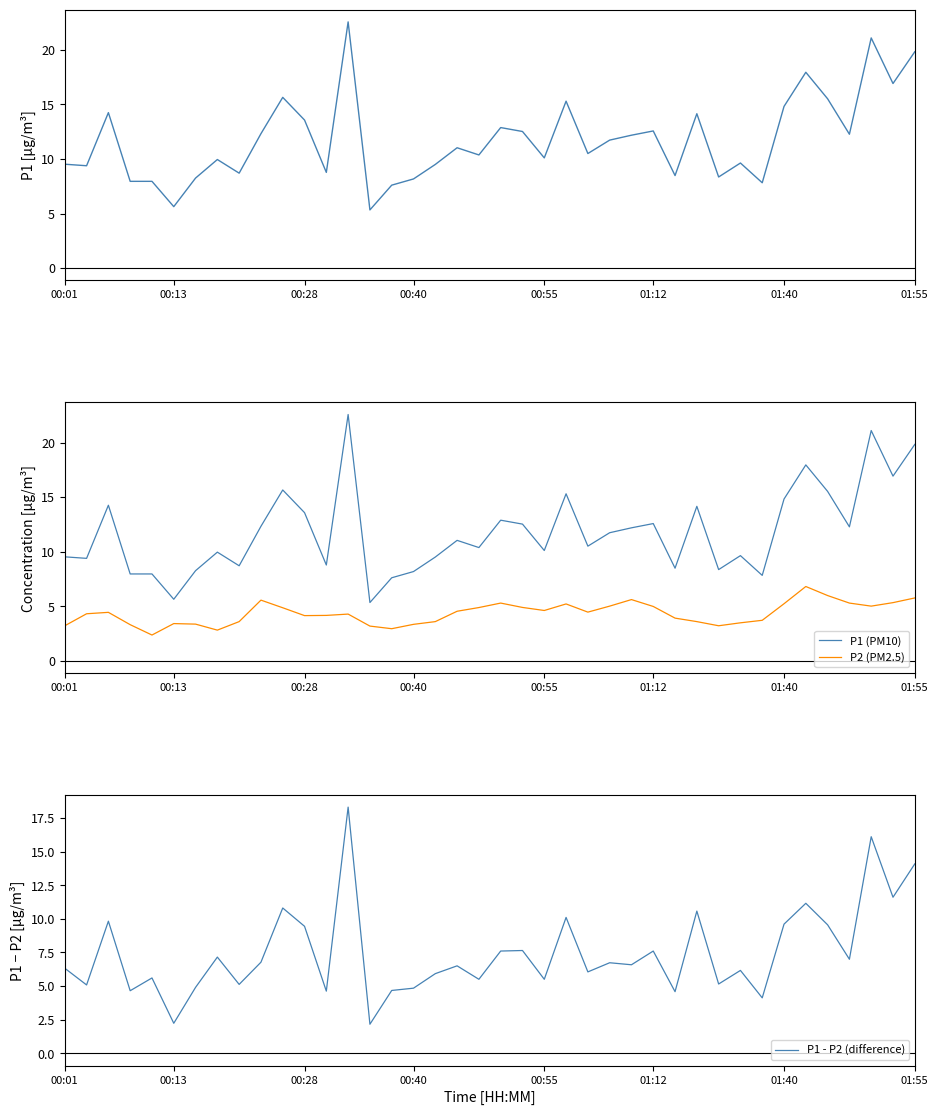

Which series has the widest spread of values?

P1